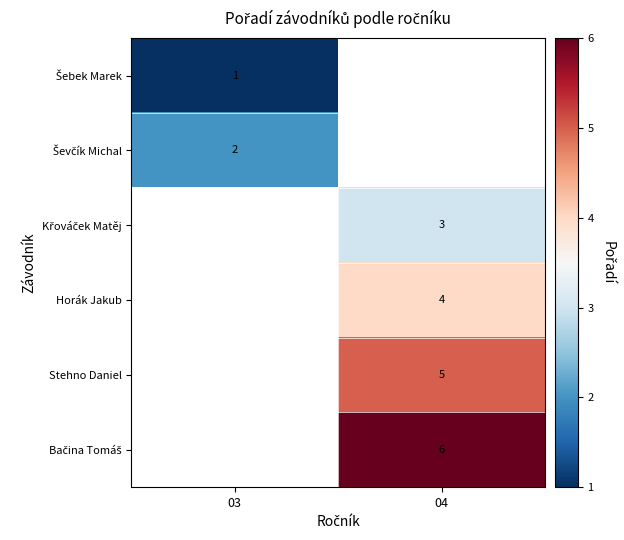

Count the number of data series in this chart.

6